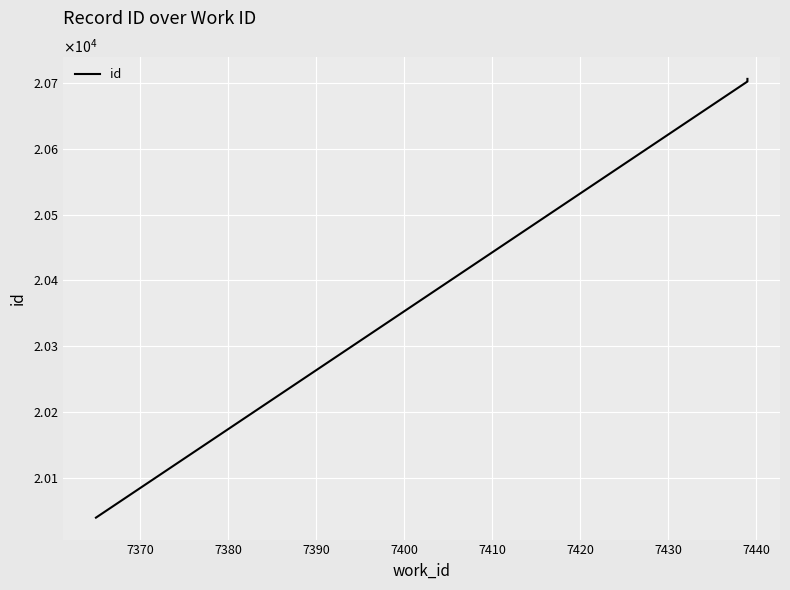

The value at 7360 is 35526. True or false?

False